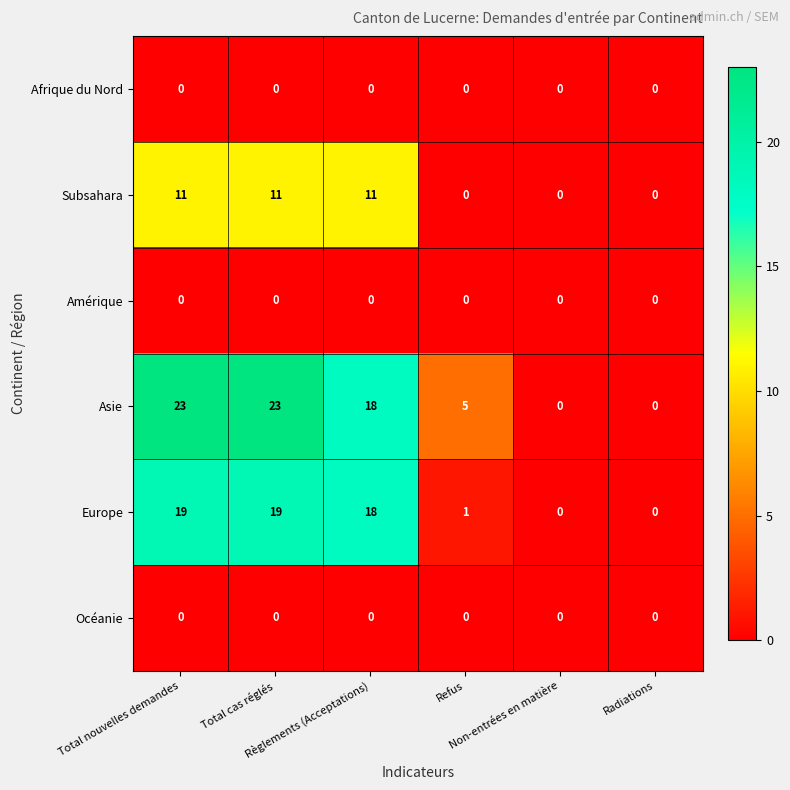

What is the difference between the second highest and second lowest values in the Europe series?

19